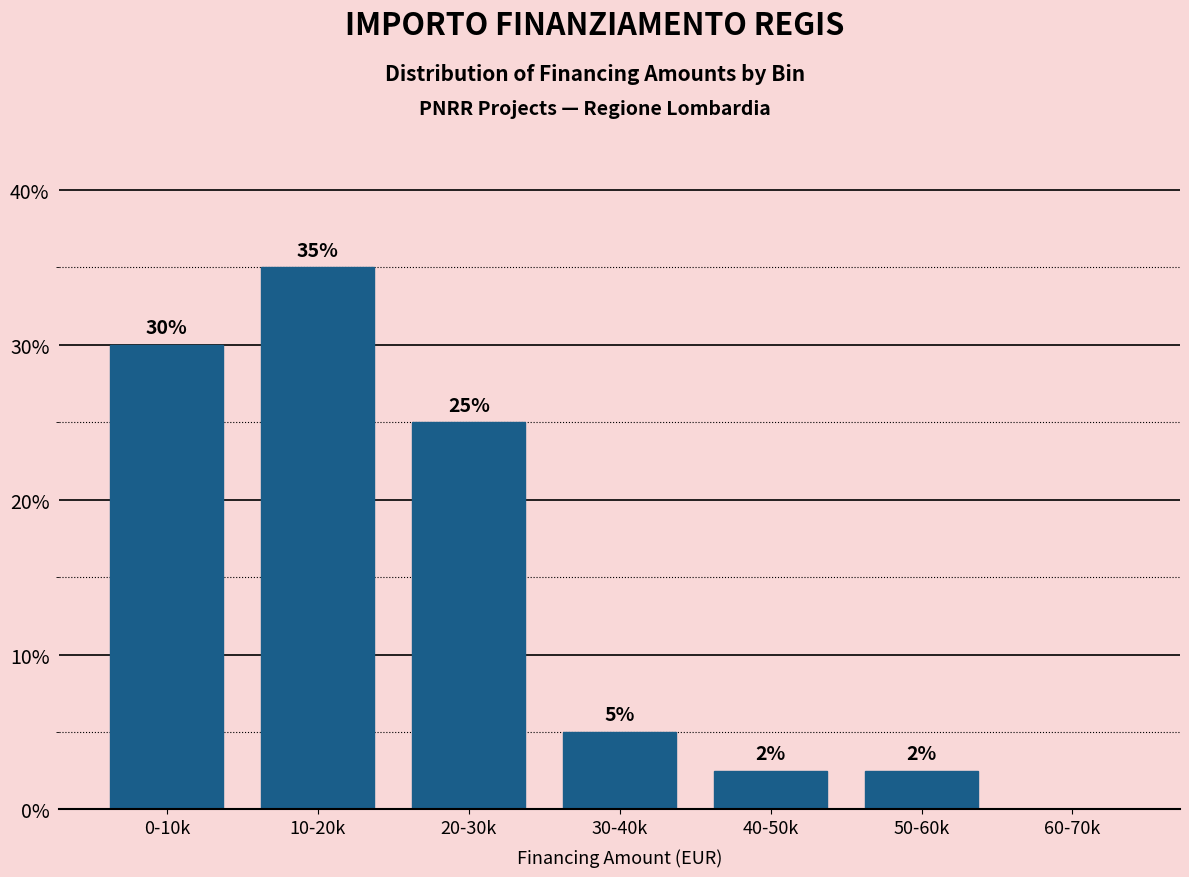

Approximately how many times larger is the value at 20-30k compared to 0-10k?

0.8